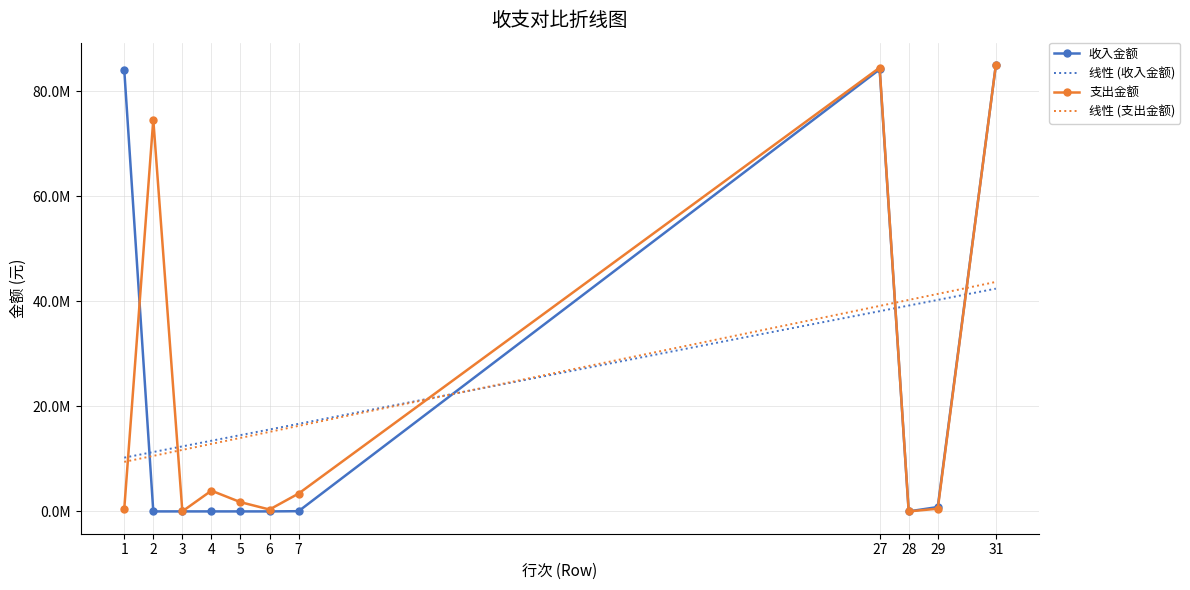

The value of 支出金额 at 1 is 547272.3. True or false?

False